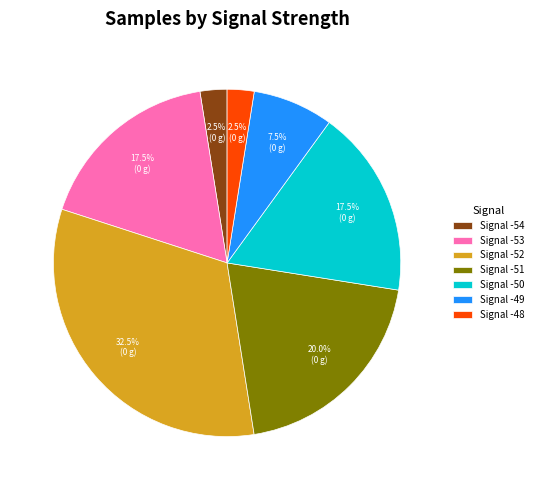

Which slice is the largest?

Signal -52